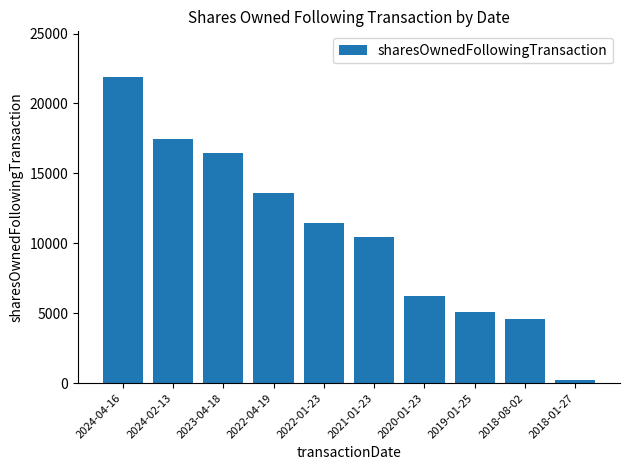

What is the smallest value displayed?

200